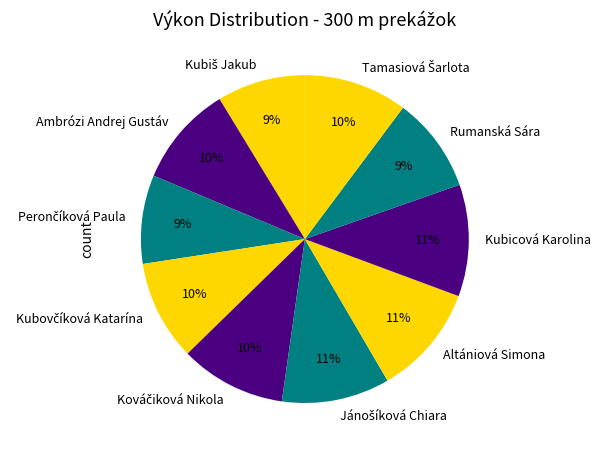

Is Ambrózi Andrej Gustáv the majority of the pie?

No